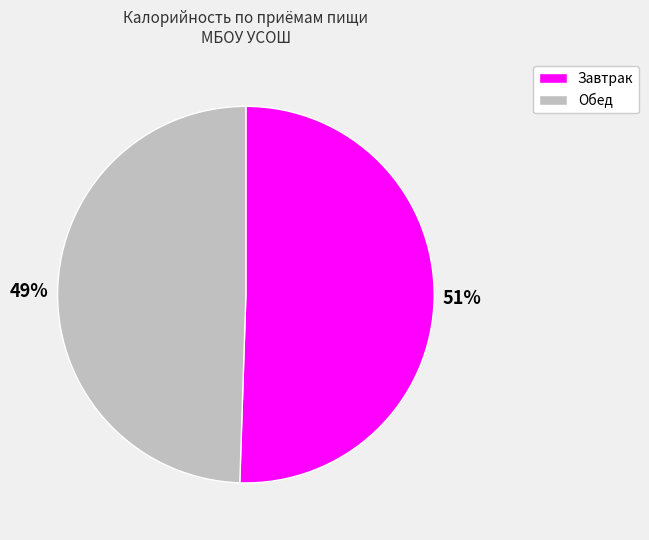

Is it true that Обед is 49% of the pie?

True